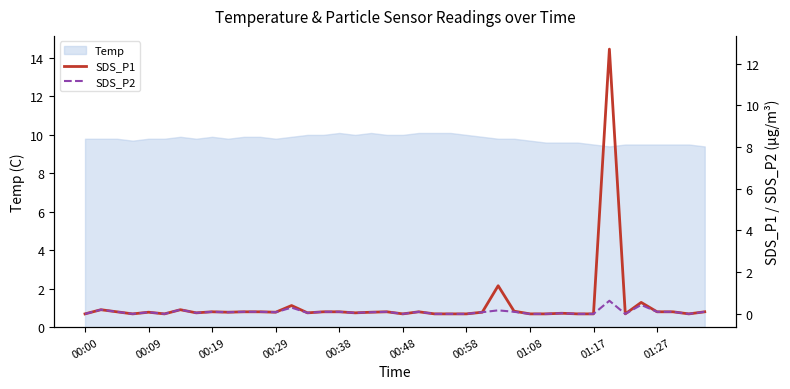

The Temp series shows 9.8 at 00:09. True or false?

True